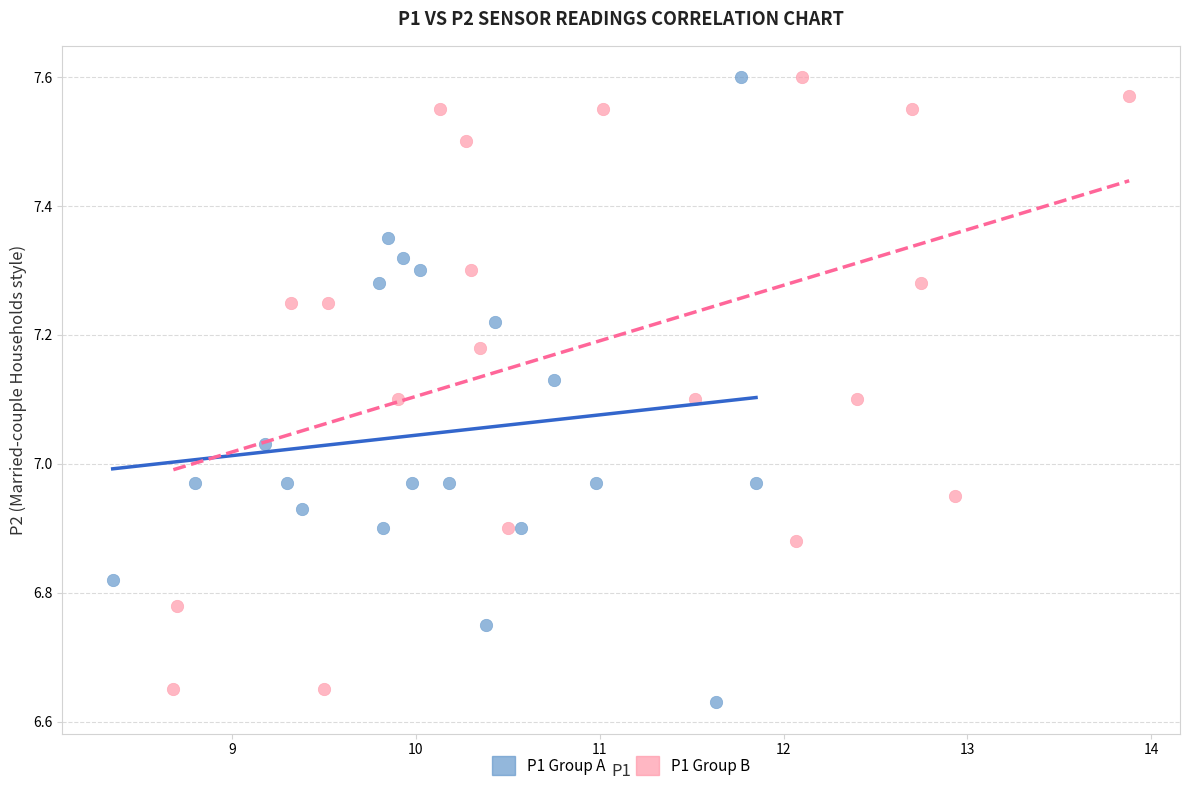

Which series reaches the minimum Y coordinate?

P1 Group A